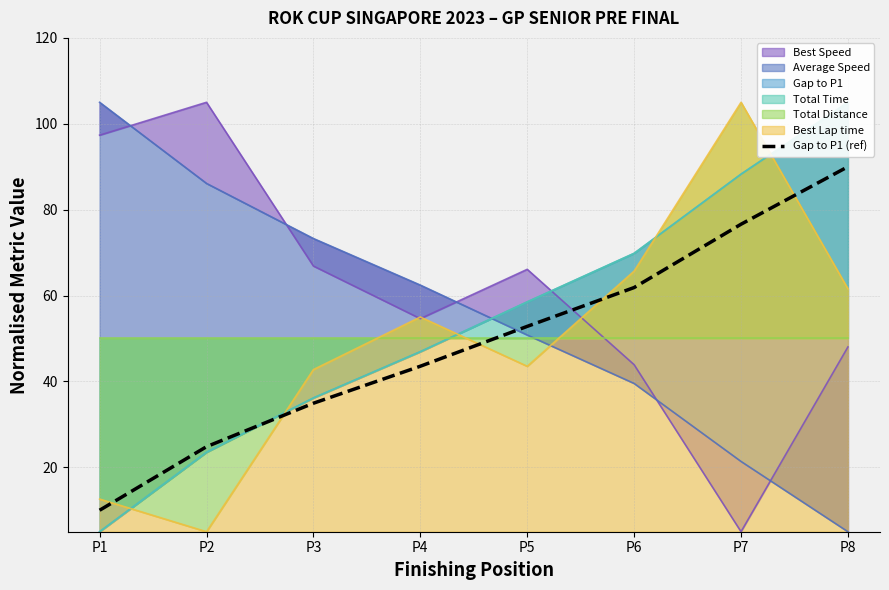

What is the greatest value displayed?

90.0